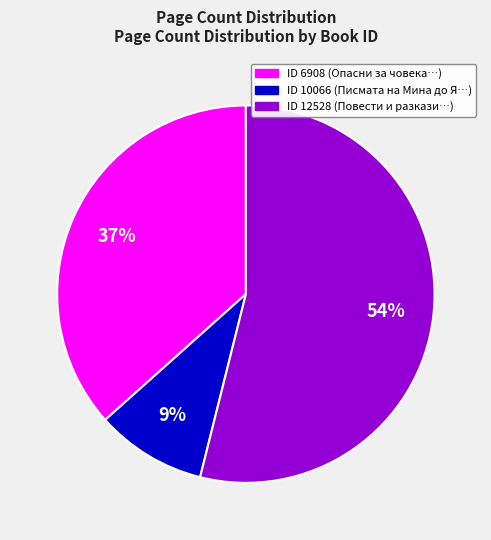

Does any single category account for the majority?

Yes